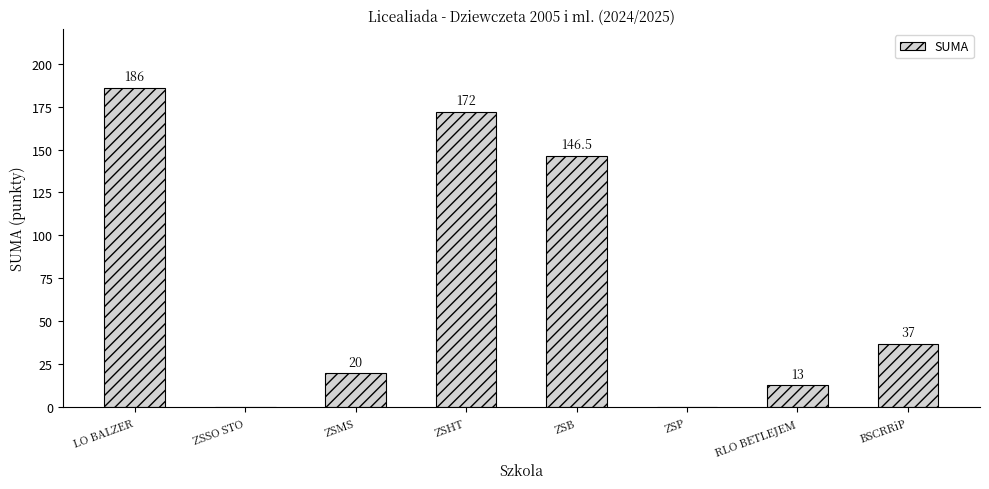

What is the change in value from ZSHT to ZSP?

-172.0